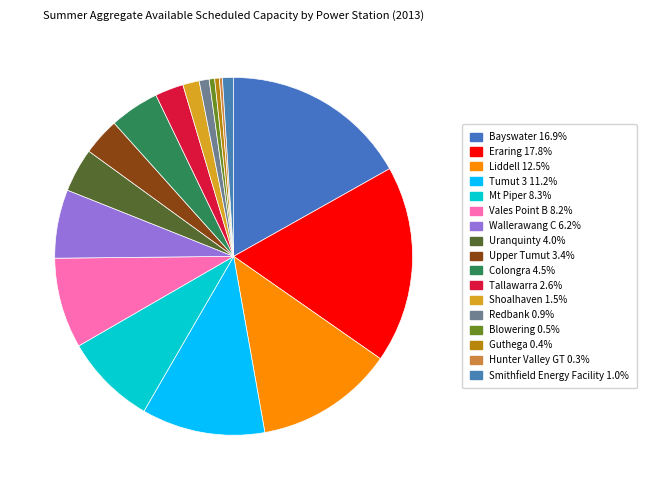

Does Liddell account for over 50% of the chart?

No